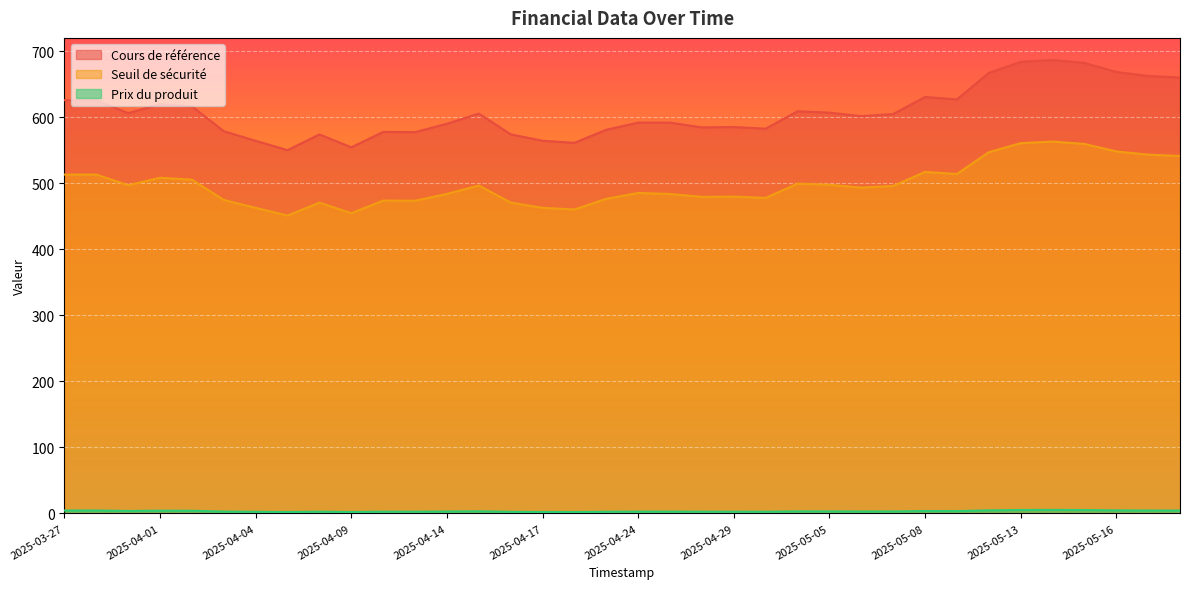

Which has a higher value, 2025-04-14 or 2025-05-05?

2025-05-05